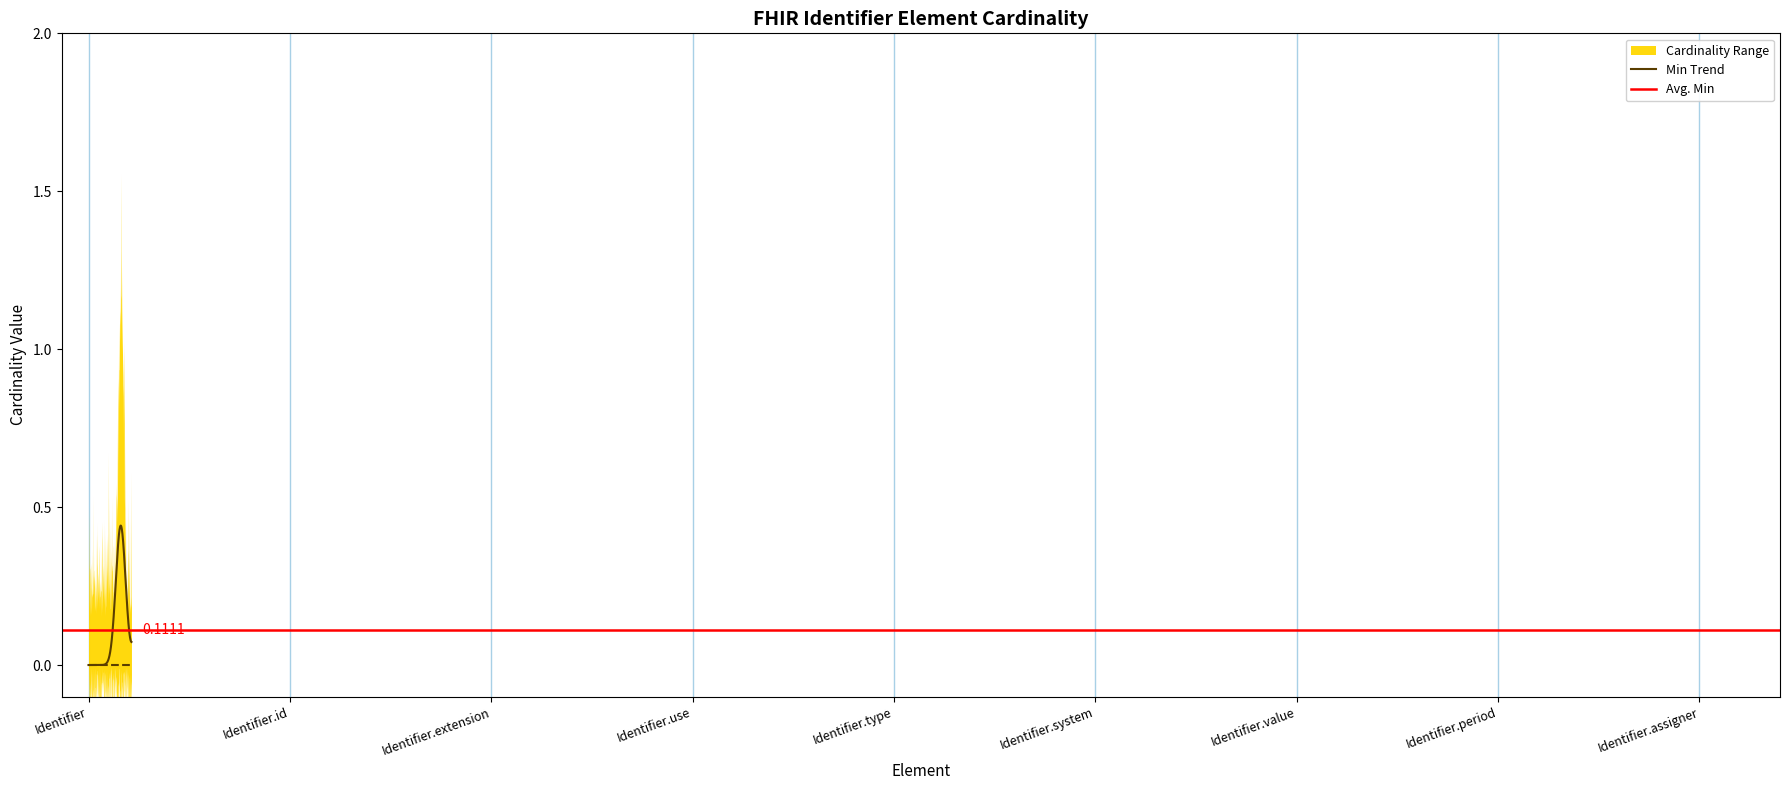

What is the label of the 9th point from the left?

Identifier.assigner